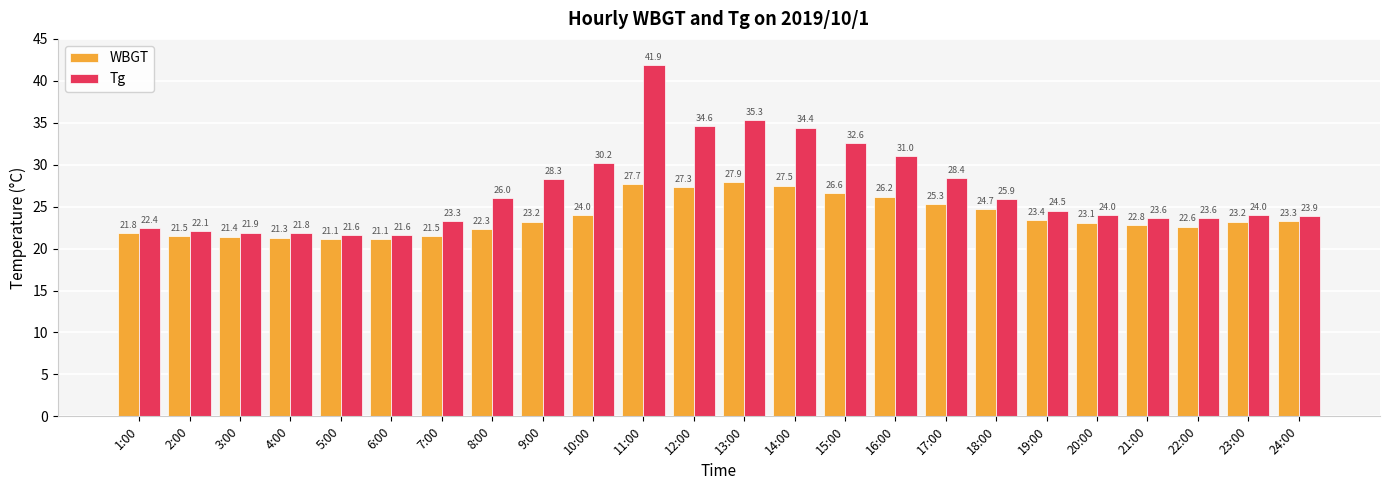

What is the difference between the Tg values at 23:00 and 12:00?

10.6